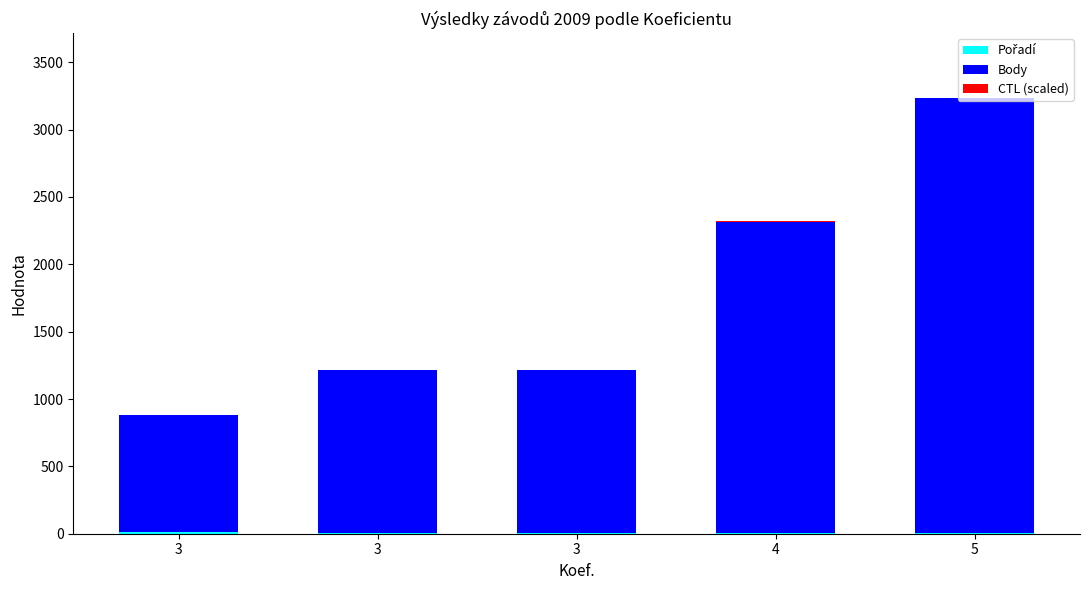

Count the number of categories in the chart.

5